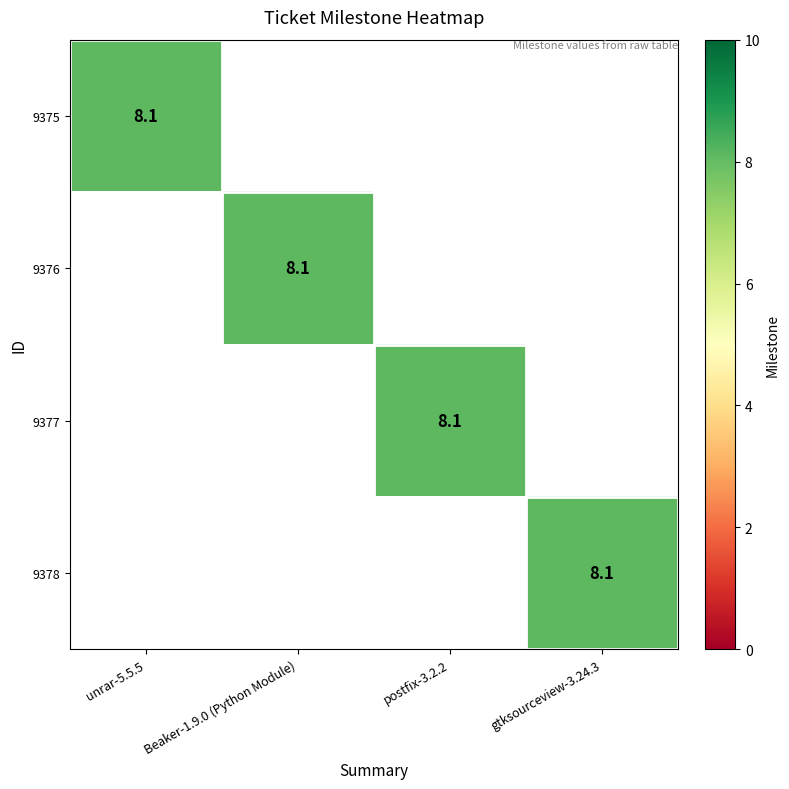

The value of 9375 at unrar-5.5.5 is 8.1. True or false?

True